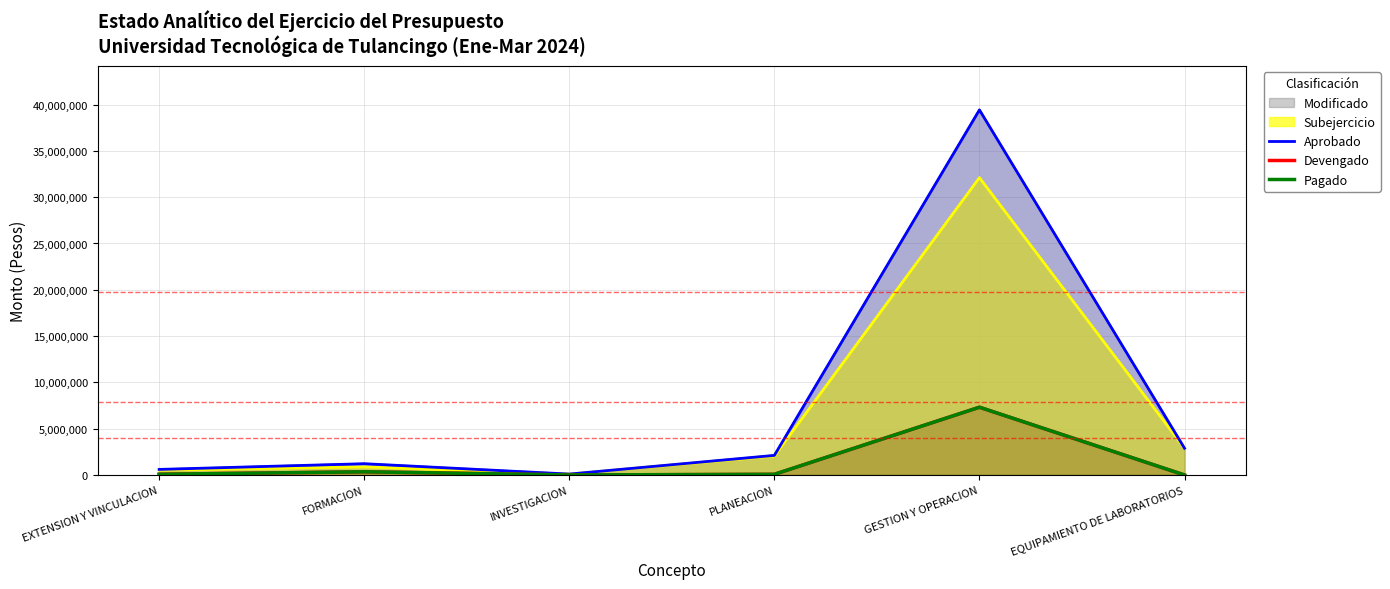

Is the value of Devengado at PLANEACION greater than the value of Aprobado at INVESTIGACION?

No